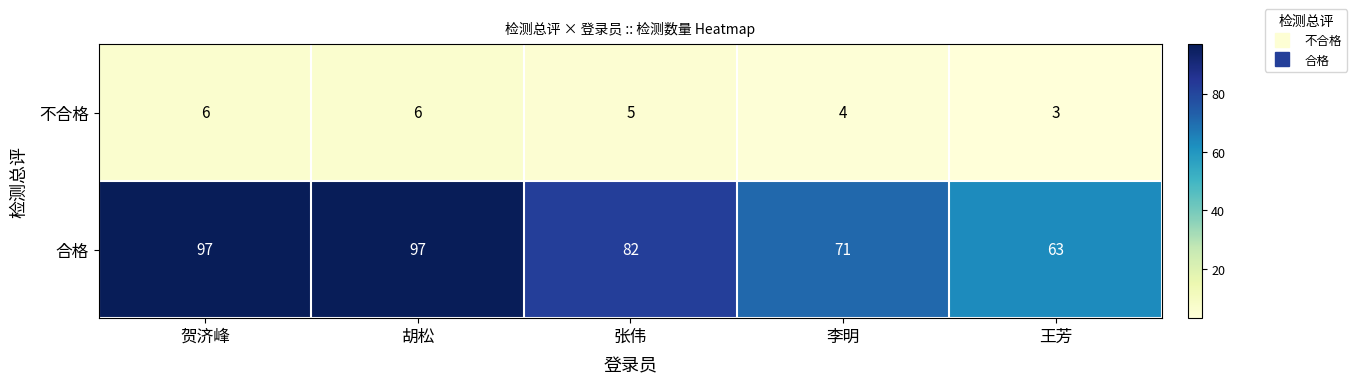

Rank the series at 贺济峰 from lowest to highest value.

不合格, 合格